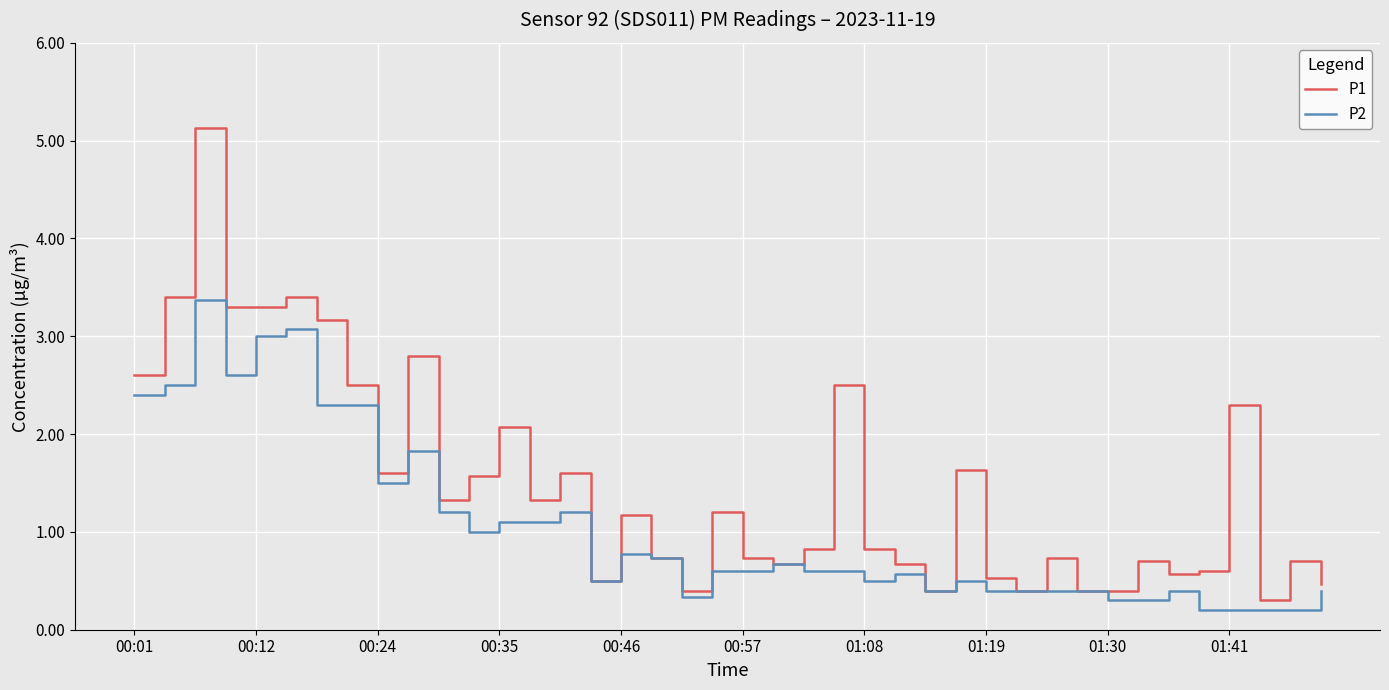

Rank the series by their maximum value, from highest to lowest.

P1, P2